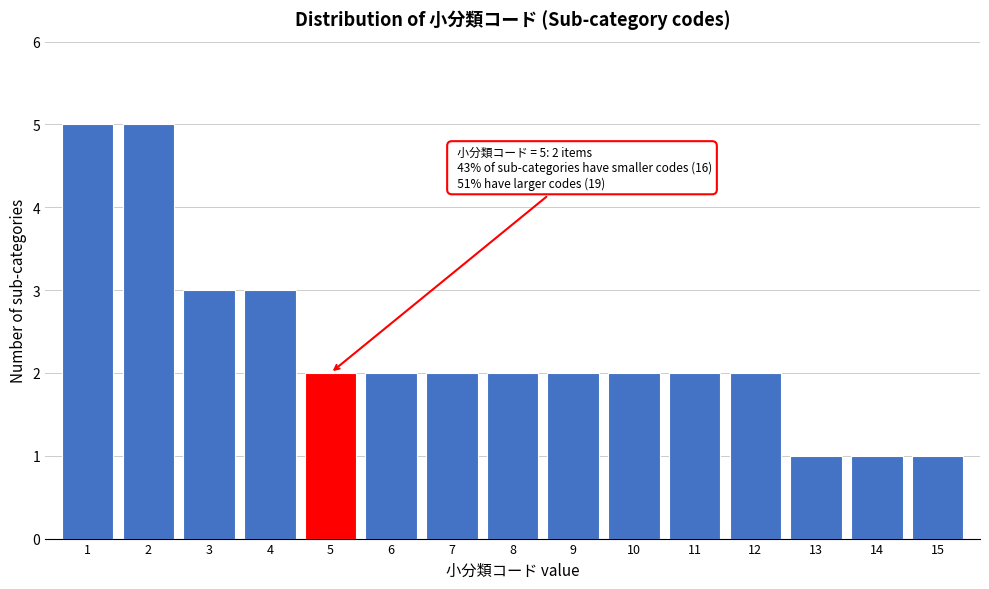

Reading left to right, list all the values displayed in this chart.

1=5	2=5	3=3	4=3	5=2	6=2	7=2	8=2	9=2	10=2	11=2	12=2	13=1	14=1	15=1